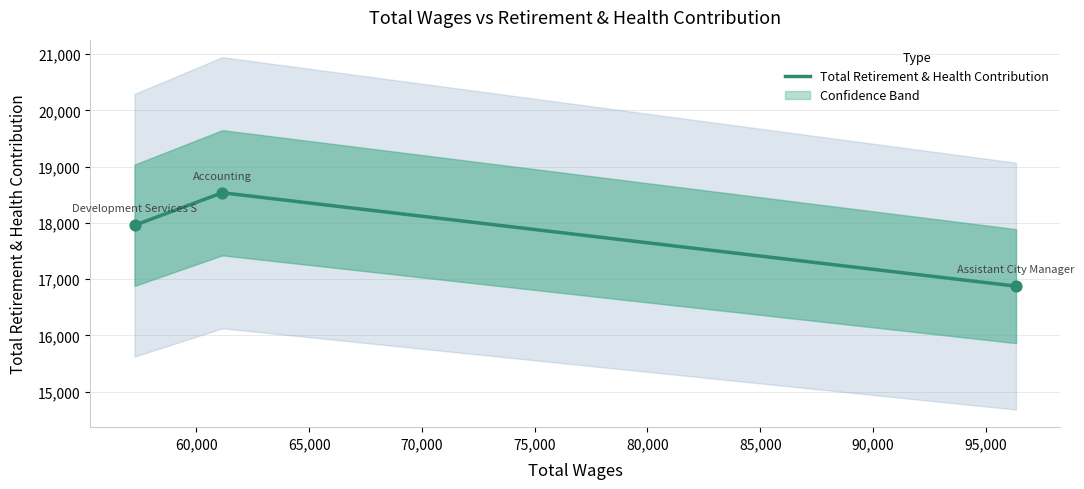

Approximately how many times larger is the value at Development Services Specialist compared to Accounting/IT Coordinator?

1.0